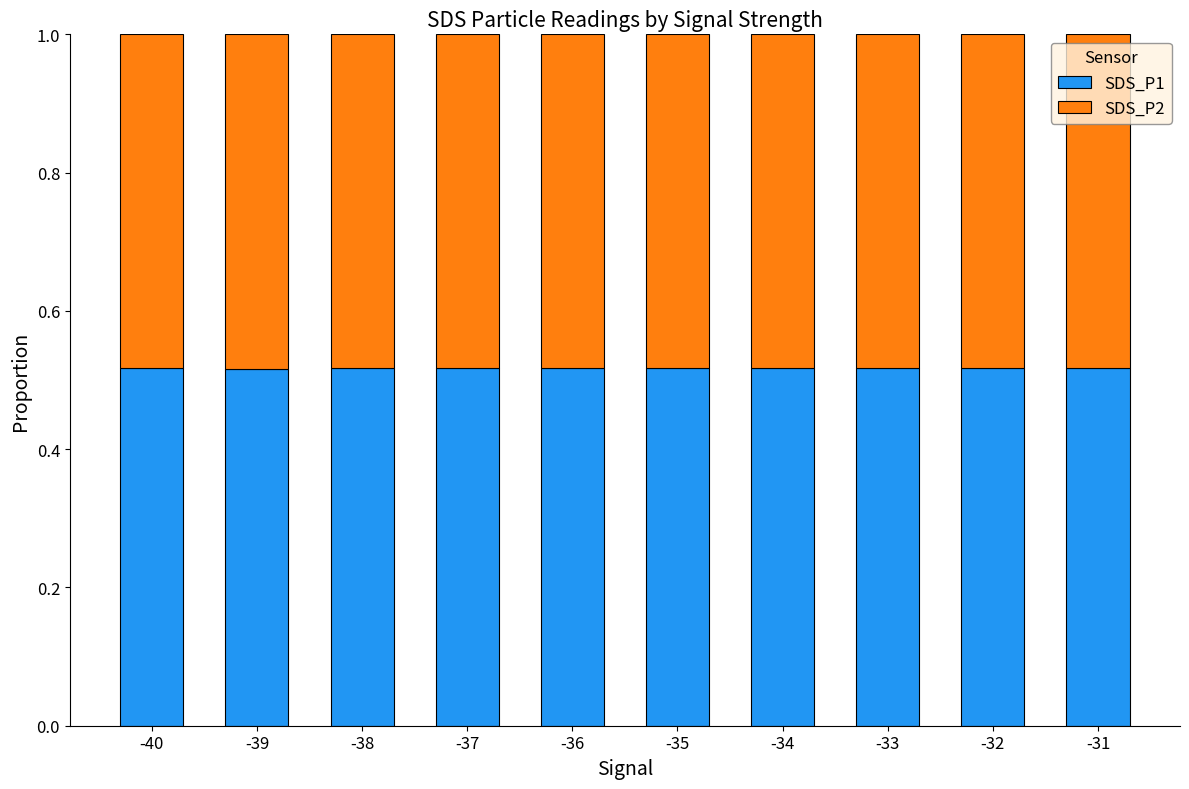

What is the sum of all SDS_P1 values?

5.2